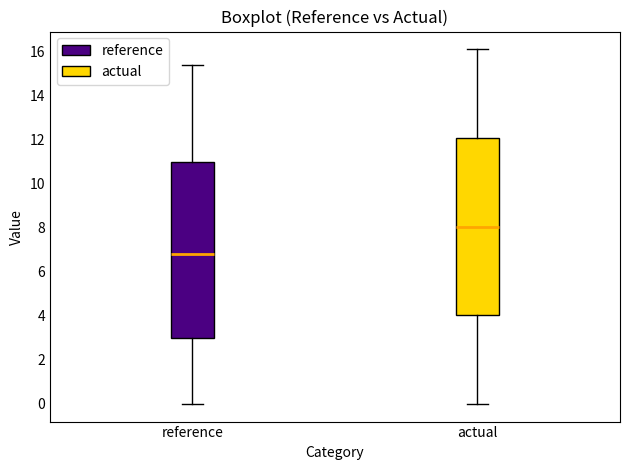

Which box's median line is the lowest?

reference